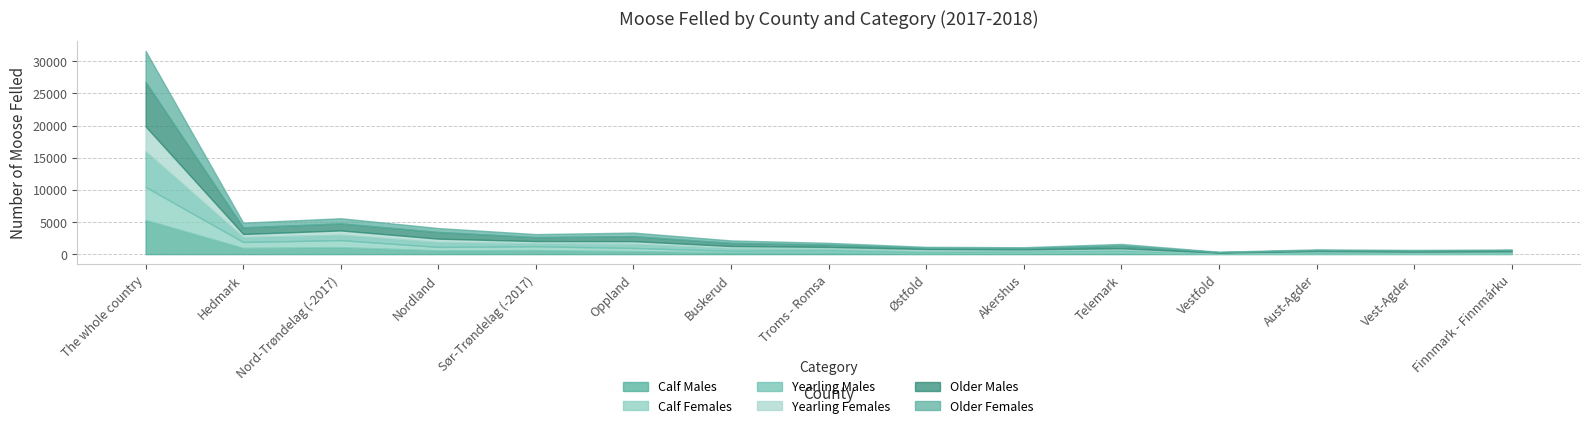

What is the difference between the second highest and minimum values in the Calf Females series?

1041